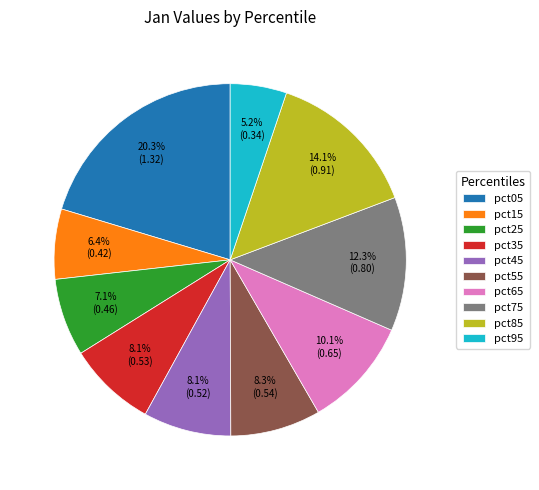

What portion of the pie excludes pct25?

92.9%